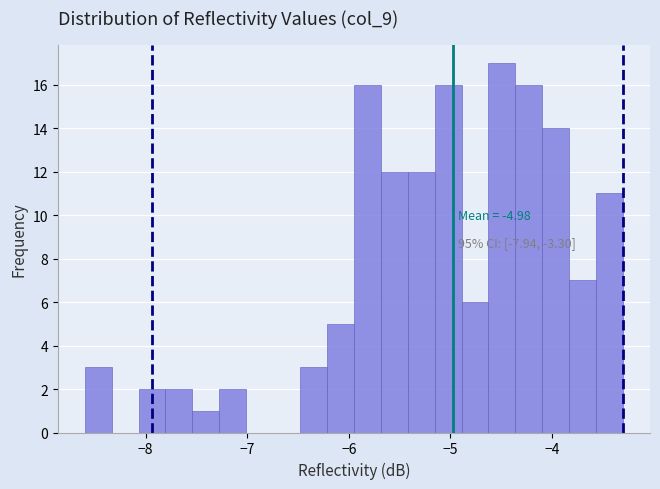

Read against the x-axis, roughly where is the centre of the tallest bar?

-4.5